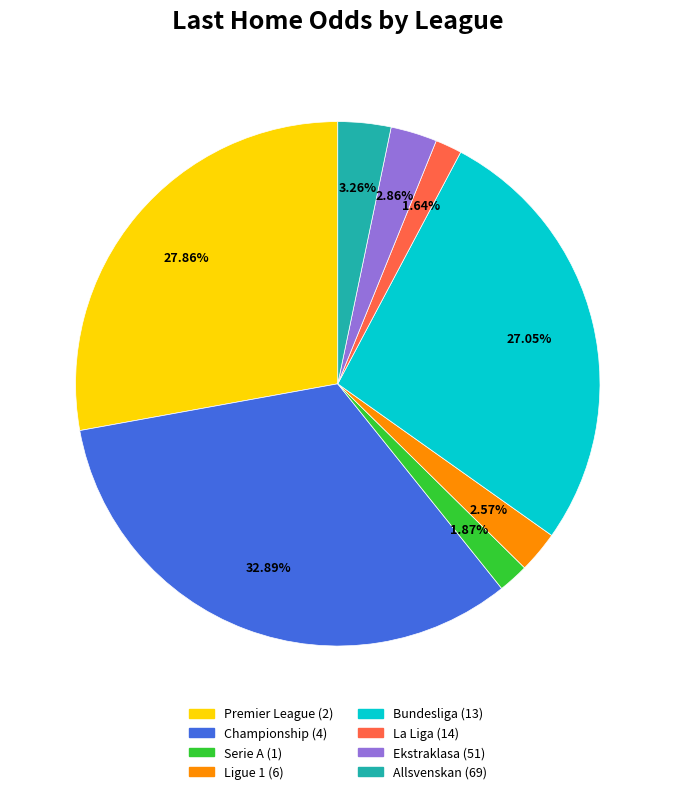

Is there any slice that represents more than half of the pie?

No